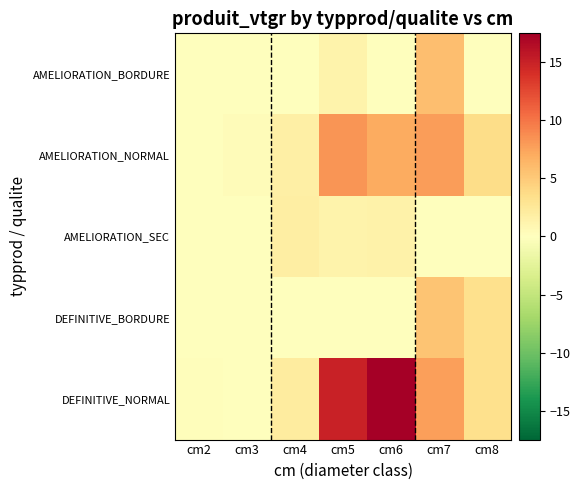

Rank the series by their maximum value, from lowest to highest.

AMELIORATION_SEC, DEFINITIVE_BORDURE, AMELIORATION_BORDURE, AMELIORATION_NORMAL, DEFINITIVE_NORMAL